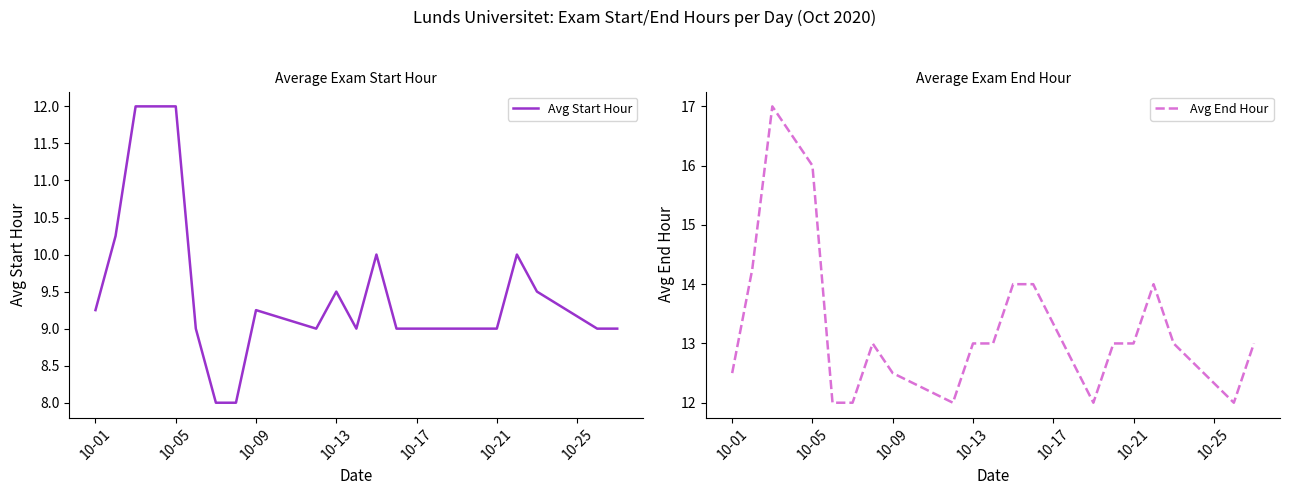

Reading left to right, what are all the values shown in this chart?

Avg Start Hour: 9.2	10.2	12.0	12.0	9.0	8.0	8.0	9.2	9.0	9.5	9.0	10.0	9.0	9.0	9.0	9.0	10.0	9.5	9.0	9.0
Avg End Hour: 12.5	14.2	17.0	16.0	12.0	12.0	13.0	12.5	12.0	13.0	13.0	14.0	14.0	12.0	13.0	13.0	14.0	13.0	12.0	13.0